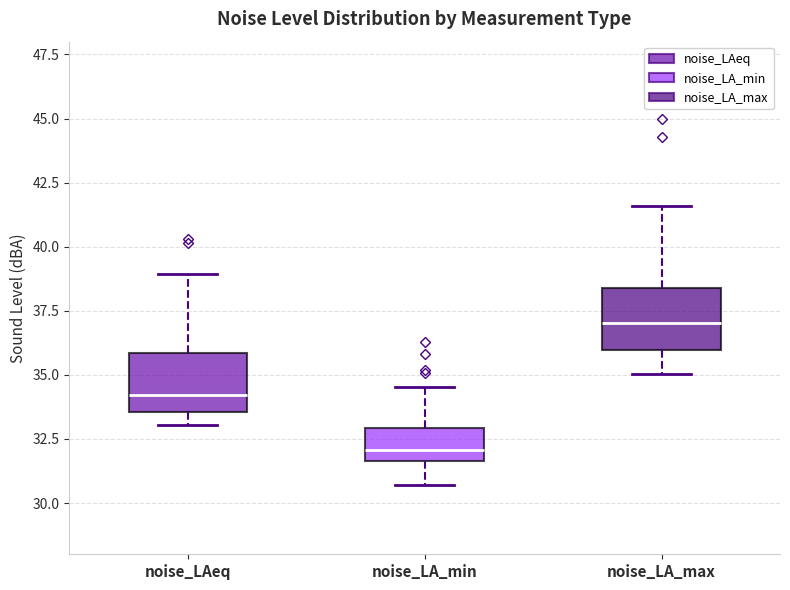

Reading left to right, read every box against the y-axis: the position of its median line, the range the box covers, and the ends of its whiskers. The values are not printed on the chart, so give them approximately, as read against the axis.

noise_LAeq: median 34.0, box 33.5 to 36.0, whiskers 33.0 to 39.0
noise_LA_min: median 32.0, box 31.5 to 33.0, whiskers 30.5 to 34.5
noise_LA_max: median 37.0, box 36.0 to 38.5, whiskers 35.0 to 41.5